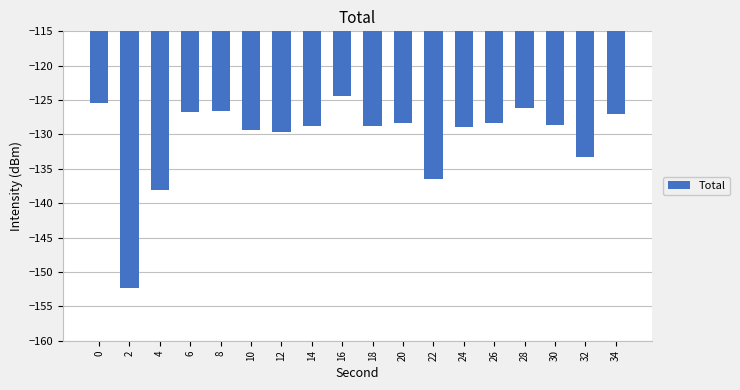

How many bars are there in total?

18